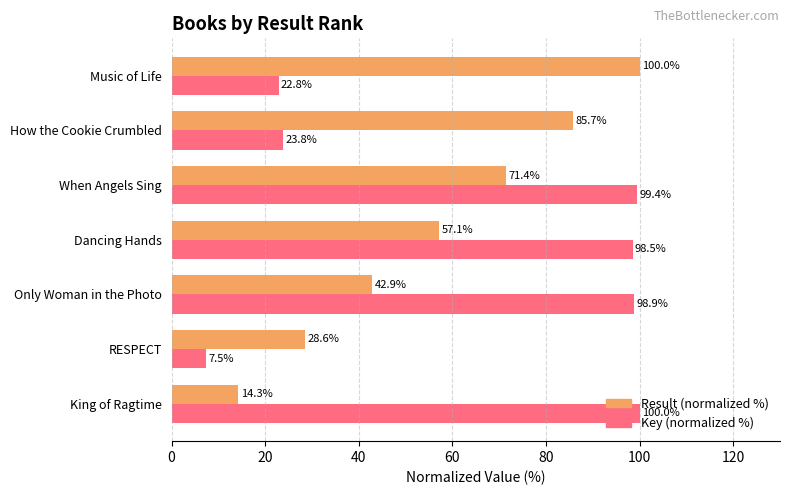

True or false: Key (normalized %) has a value of 99.4 at When Angels Sing.

True